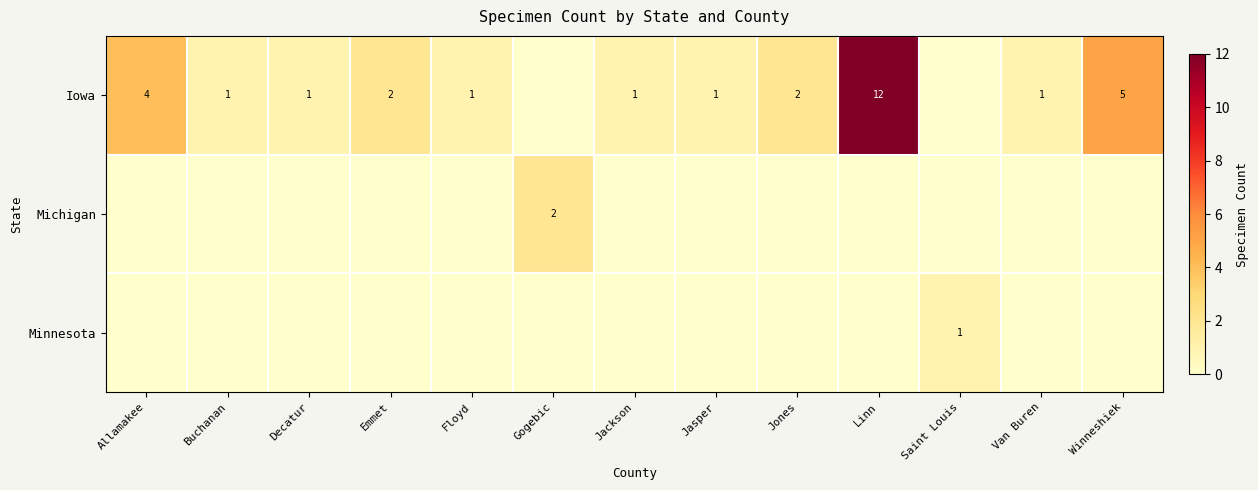

What is the sum of the Iowa values at Floyd and Jones?

3